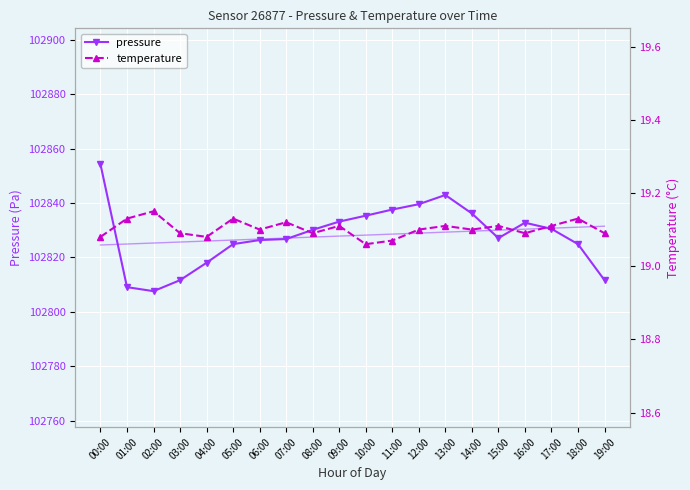

Is the value of pressure trend at 05:00 greater than the value of temperature at 04:00?

Yes